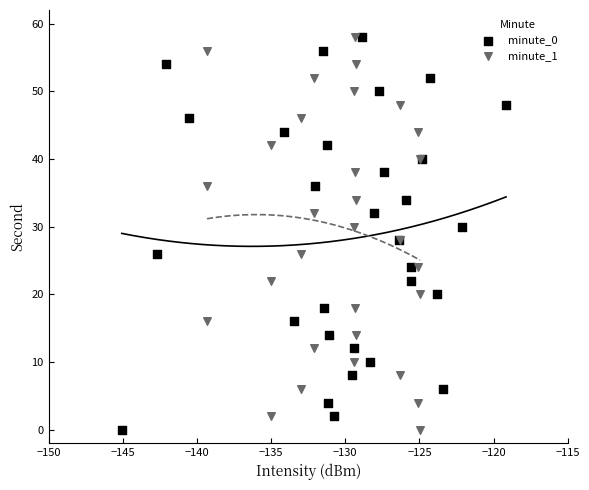

What are all the series names shown in the legend?

minute_0, minute_1